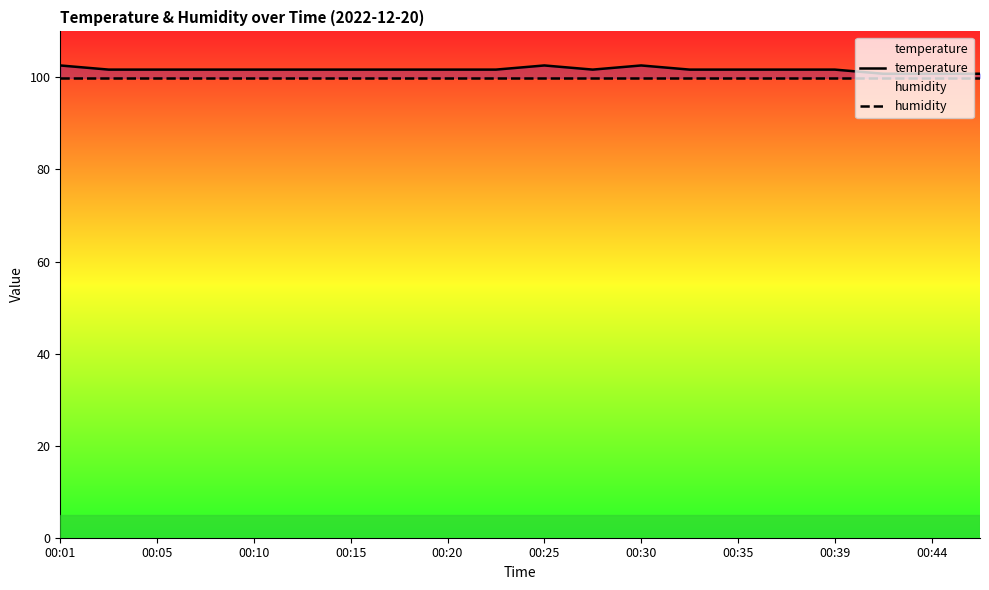

What is the total value across all series at 00:30?

202.5